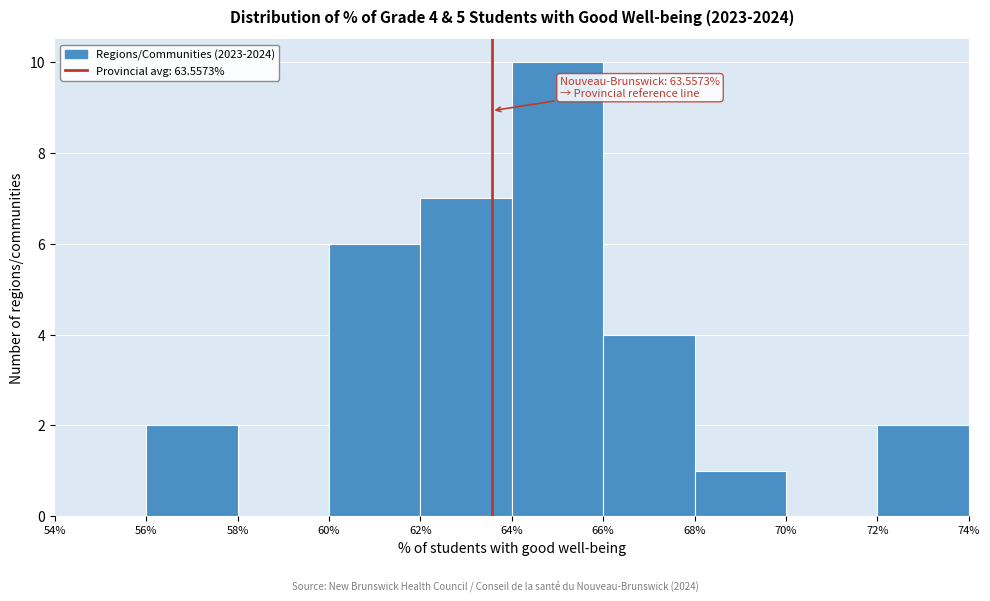

Over which range of the x-axis is the bar tallest?

64% to 66%